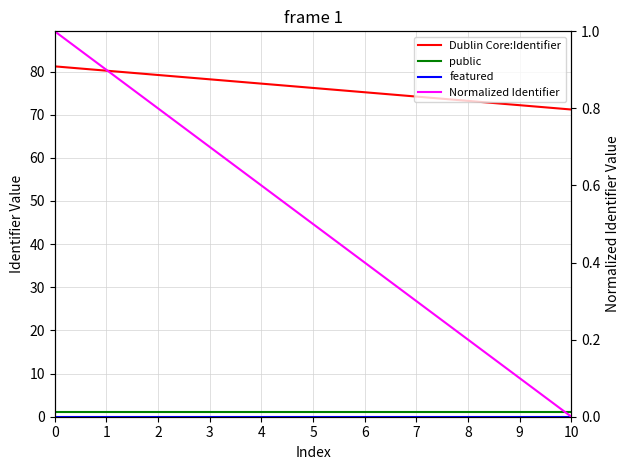

List the labels in order of Normalized Identifier value, smallest first.

10, 9, 8, 7, 6, 5, 4, 3, 2, 1, 0